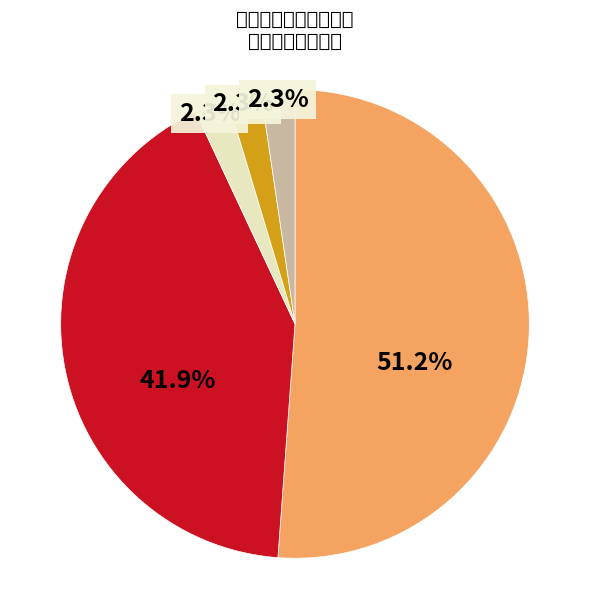

Is there any slice that represents more than half of the pie?

Yes